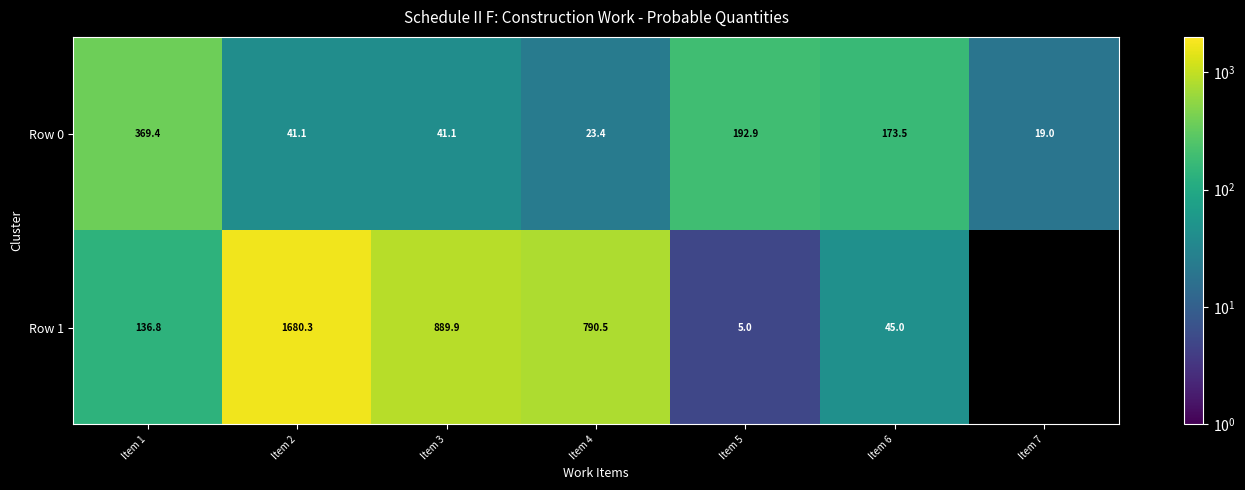

Rank the series by their maximum value, from lowest to highest.

Row 0, Row 1